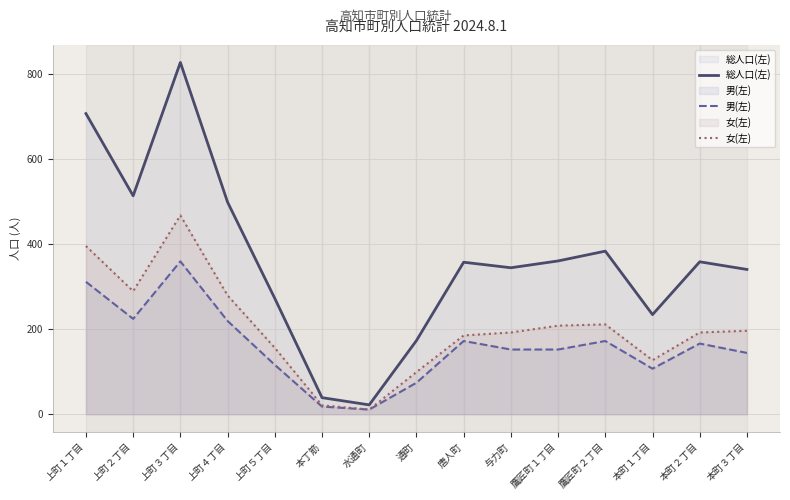

How many lines are shown in the chart?

3